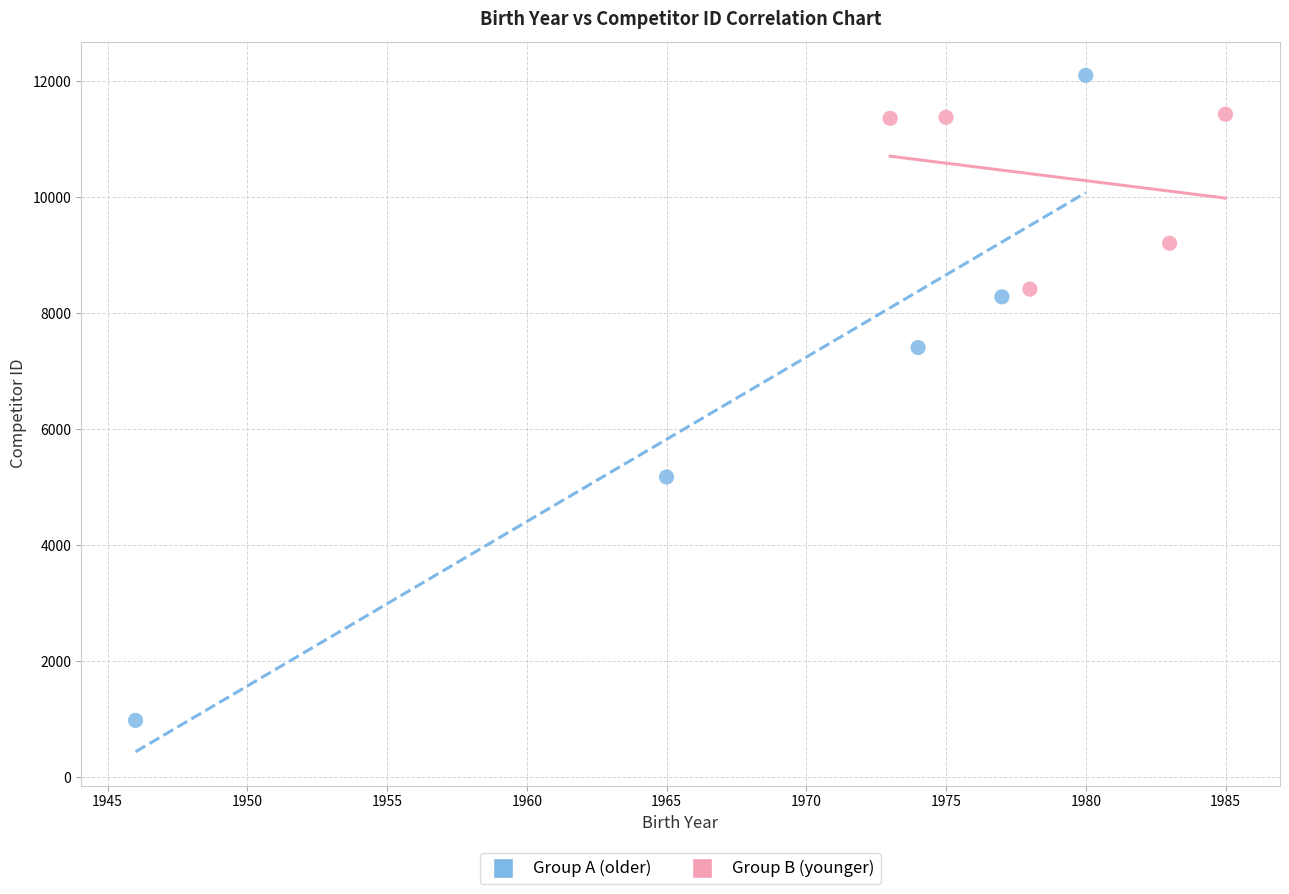

What are all the series names shown in the legend?

Group A (older), Group B (younger)